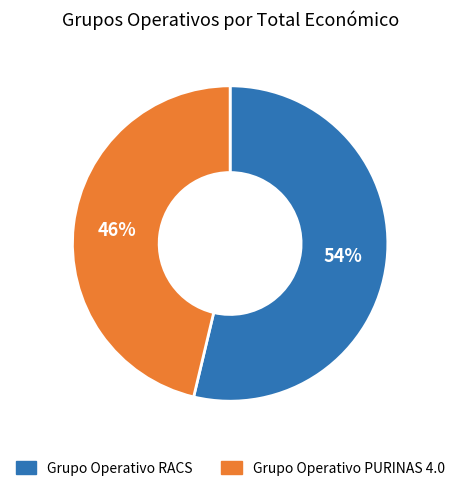

True or false: Grupo Operativo RACS accounts for 54% of the total.

True